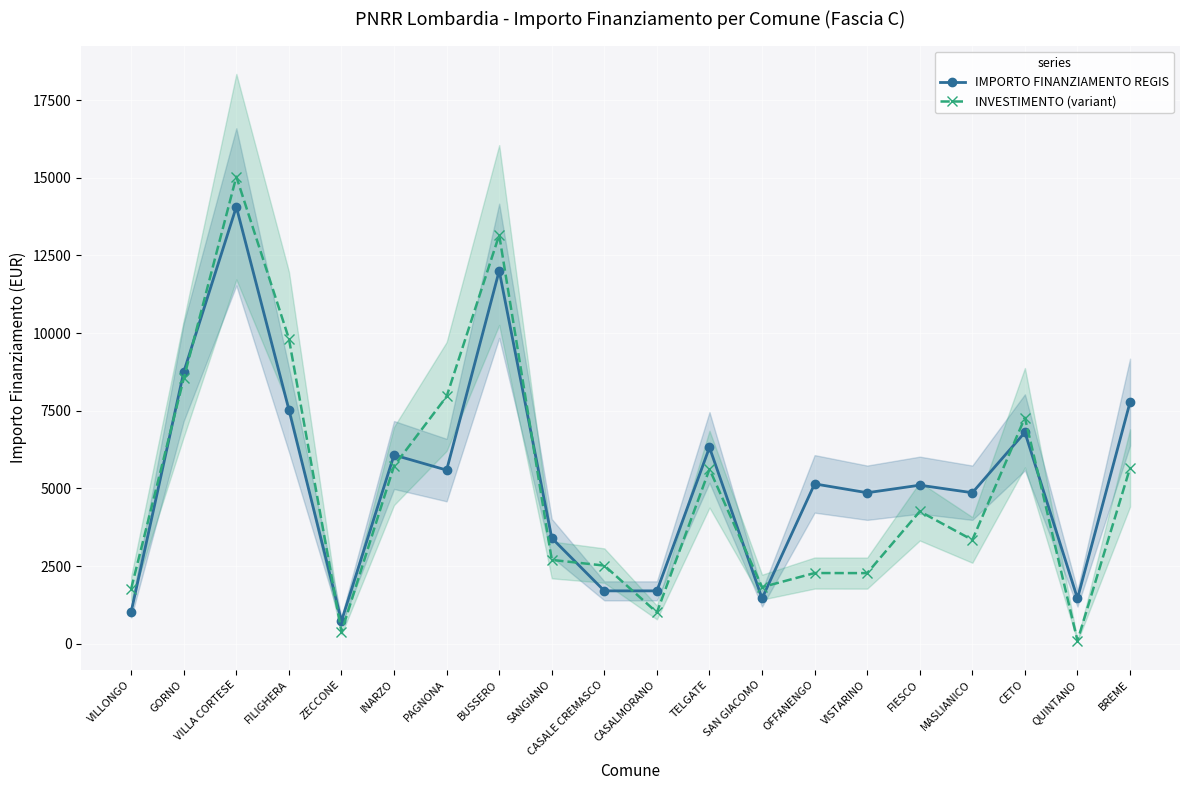

What position from the right is QUINTANO?

2